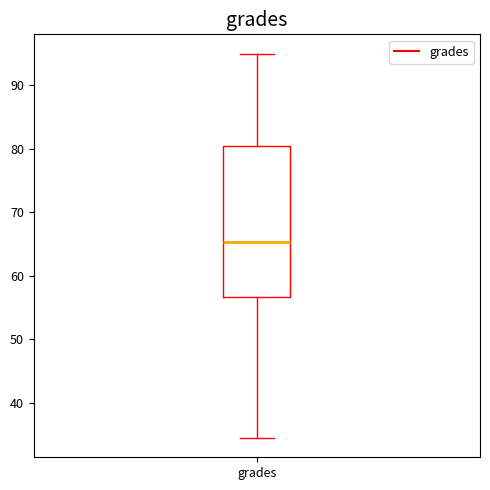

Read this box plot against the y-axis: the position of the median line, the range covered by the box, and the ends of both whiskers. The values are not printed on the chart, so give them approximately, as read against the axis.

median 65, box 57 to 80, whiskers 34 to 95